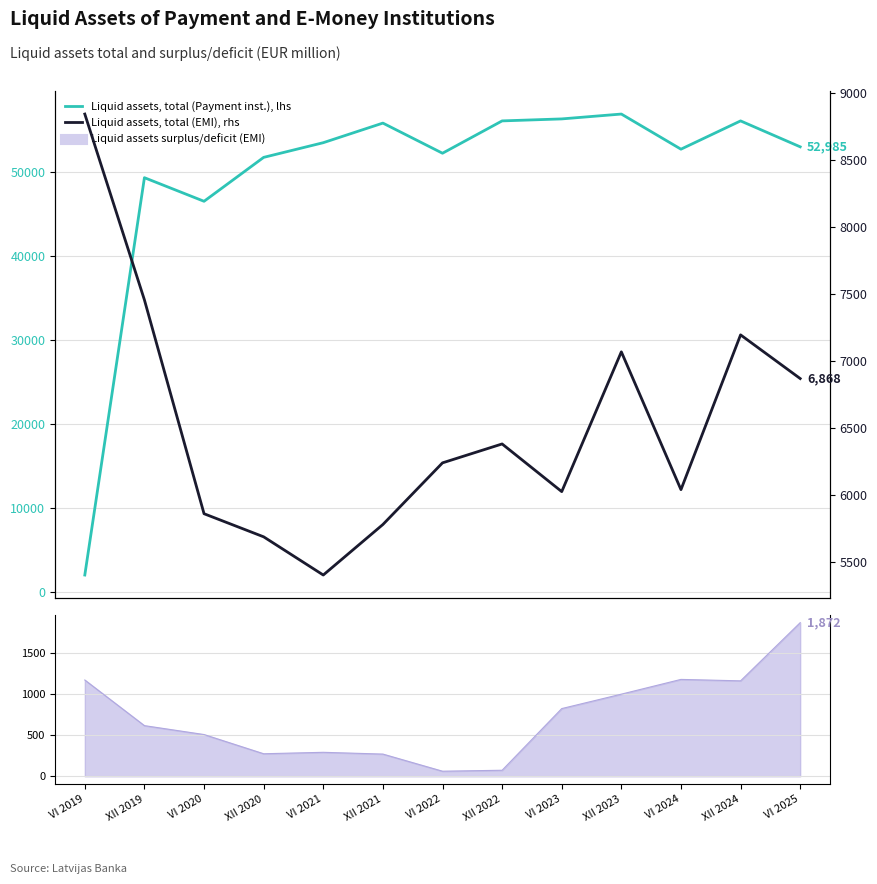

Which series has the widest spread of values?

Liquid assets, total (Payment inst.), lhs